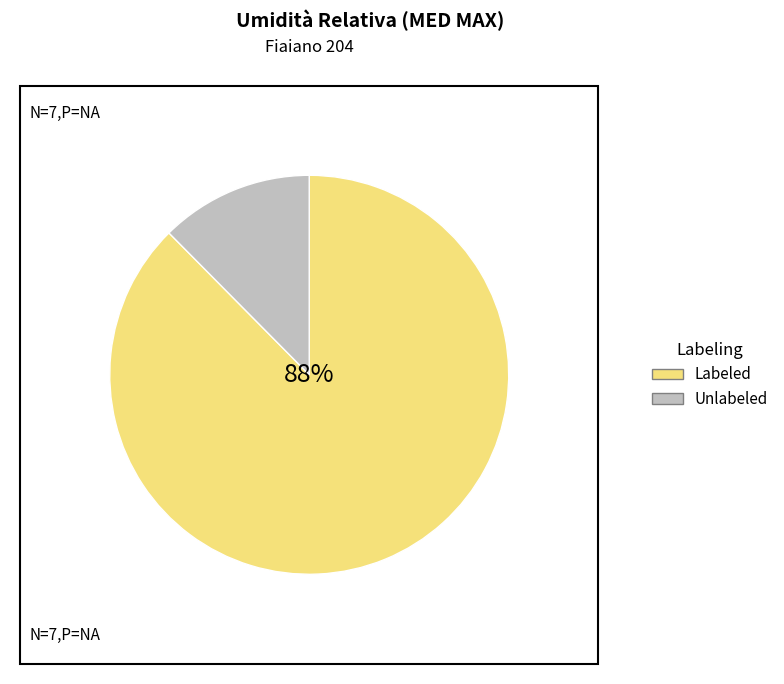

How many segments does this pie chart have?

7